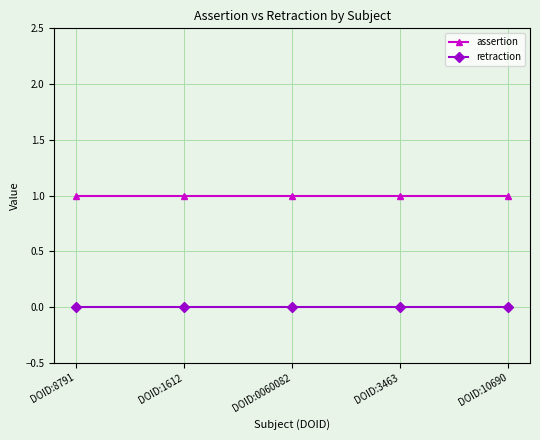

At DOID:3463, list the series in order from smallest to largest.

retraction, assertion